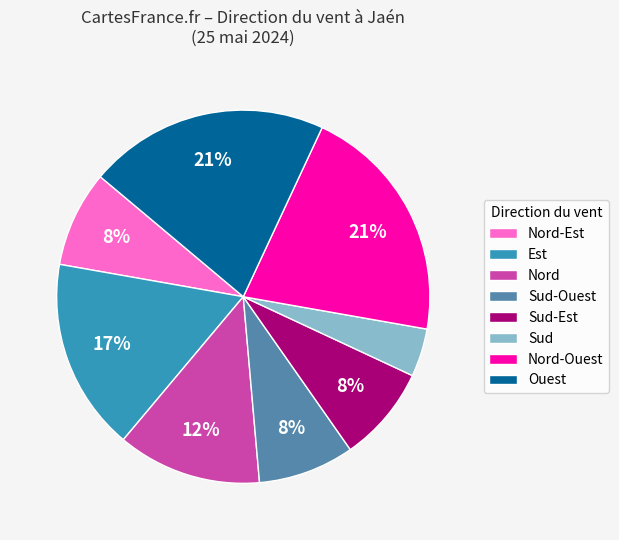

True or false: Ouest accounts for 39% of the total.

False